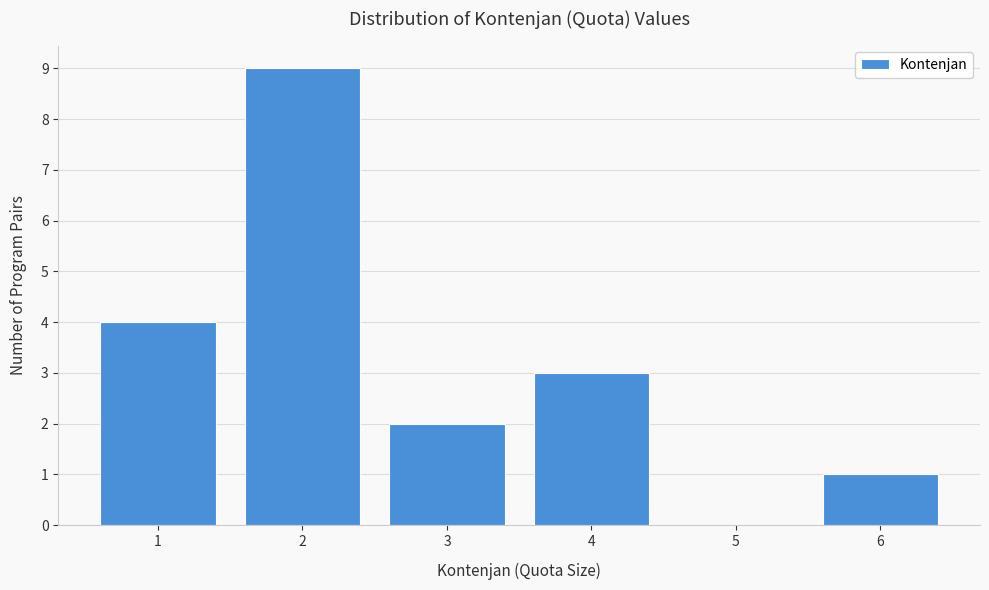

Reading left to right, what are all the values shown in this chart?

1=4	2=9	3=2	4=3	5=0	6=1